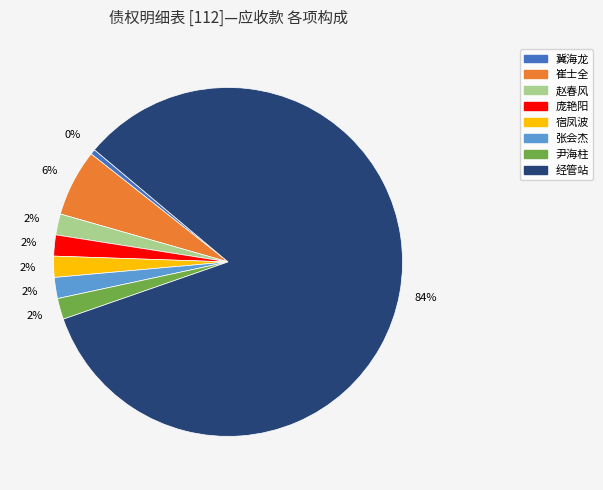

Which slice is the largest?

经管站